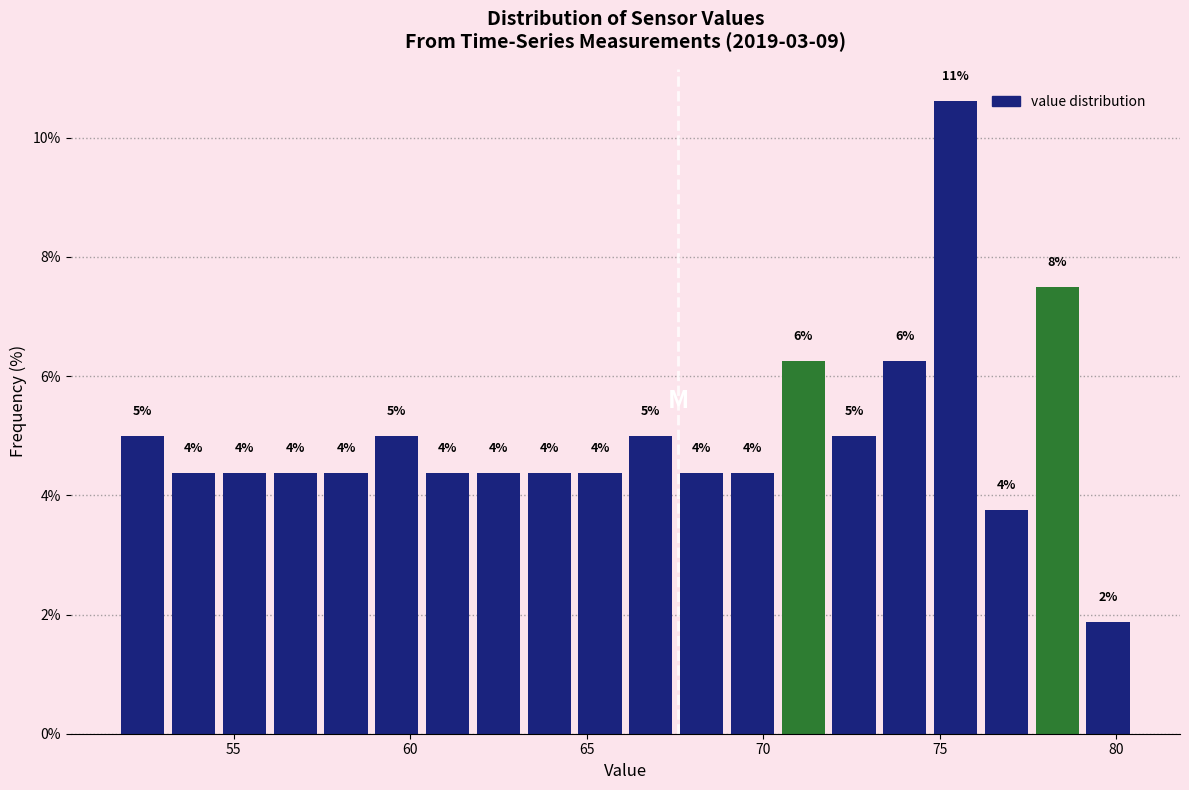

Read against the x-axis, roughly where is the centre of the tallest bar?

75.5